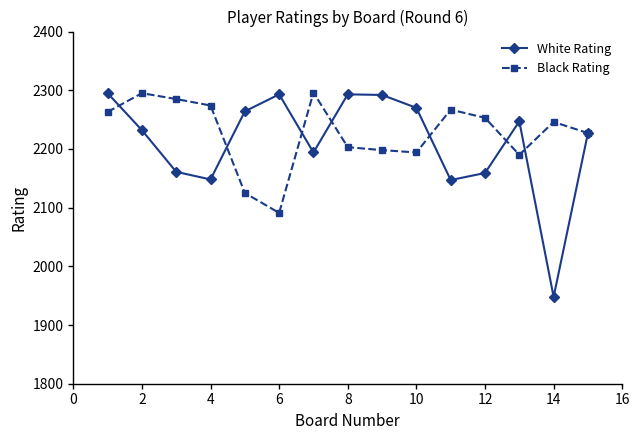

At how many categories does at least one series exceed 2015?

15